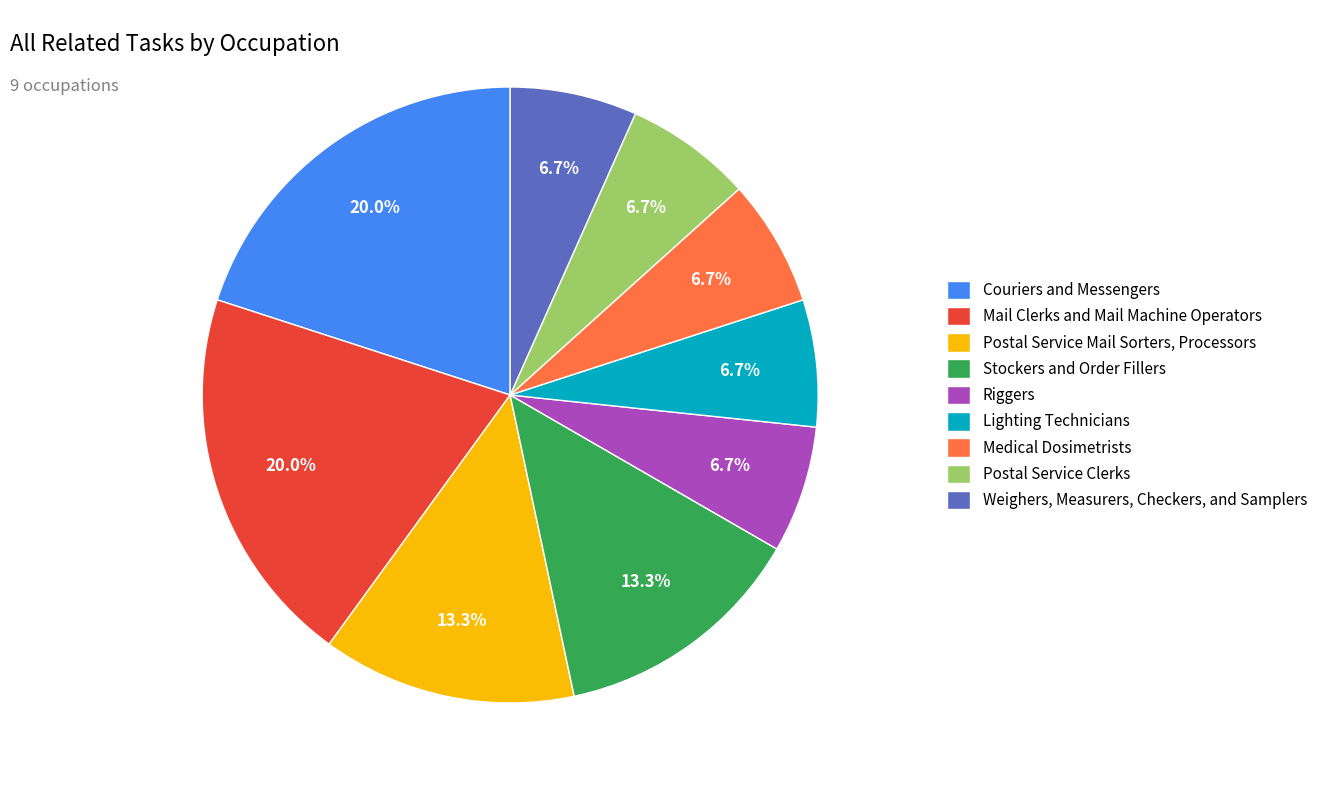

Which has a higher value, Stockers and Order Fillers or Lighting Technicians?

Stockers and Order Fillers